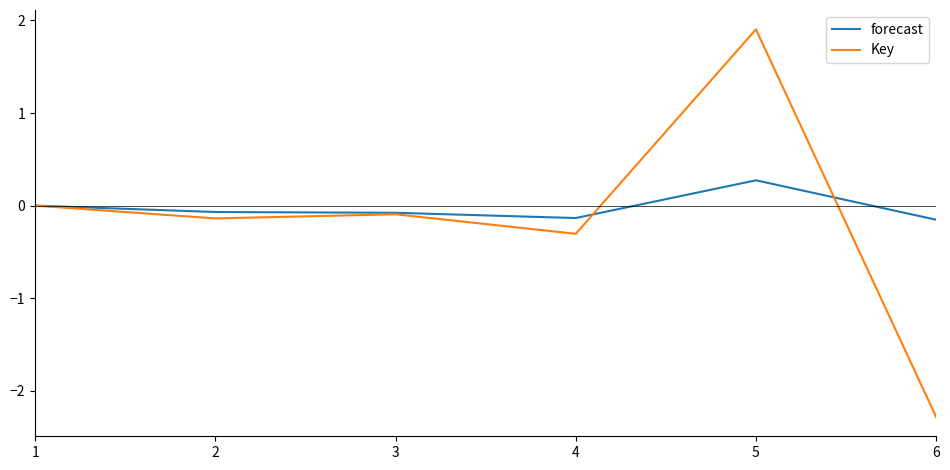

Which category has the highest value across all series?

5